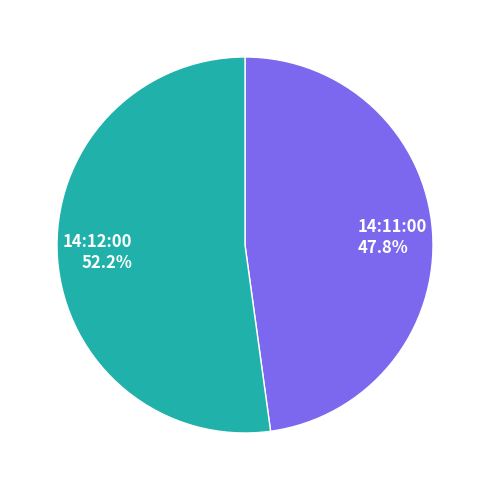

What is the smallest slice in the pie chart?

14:11:00